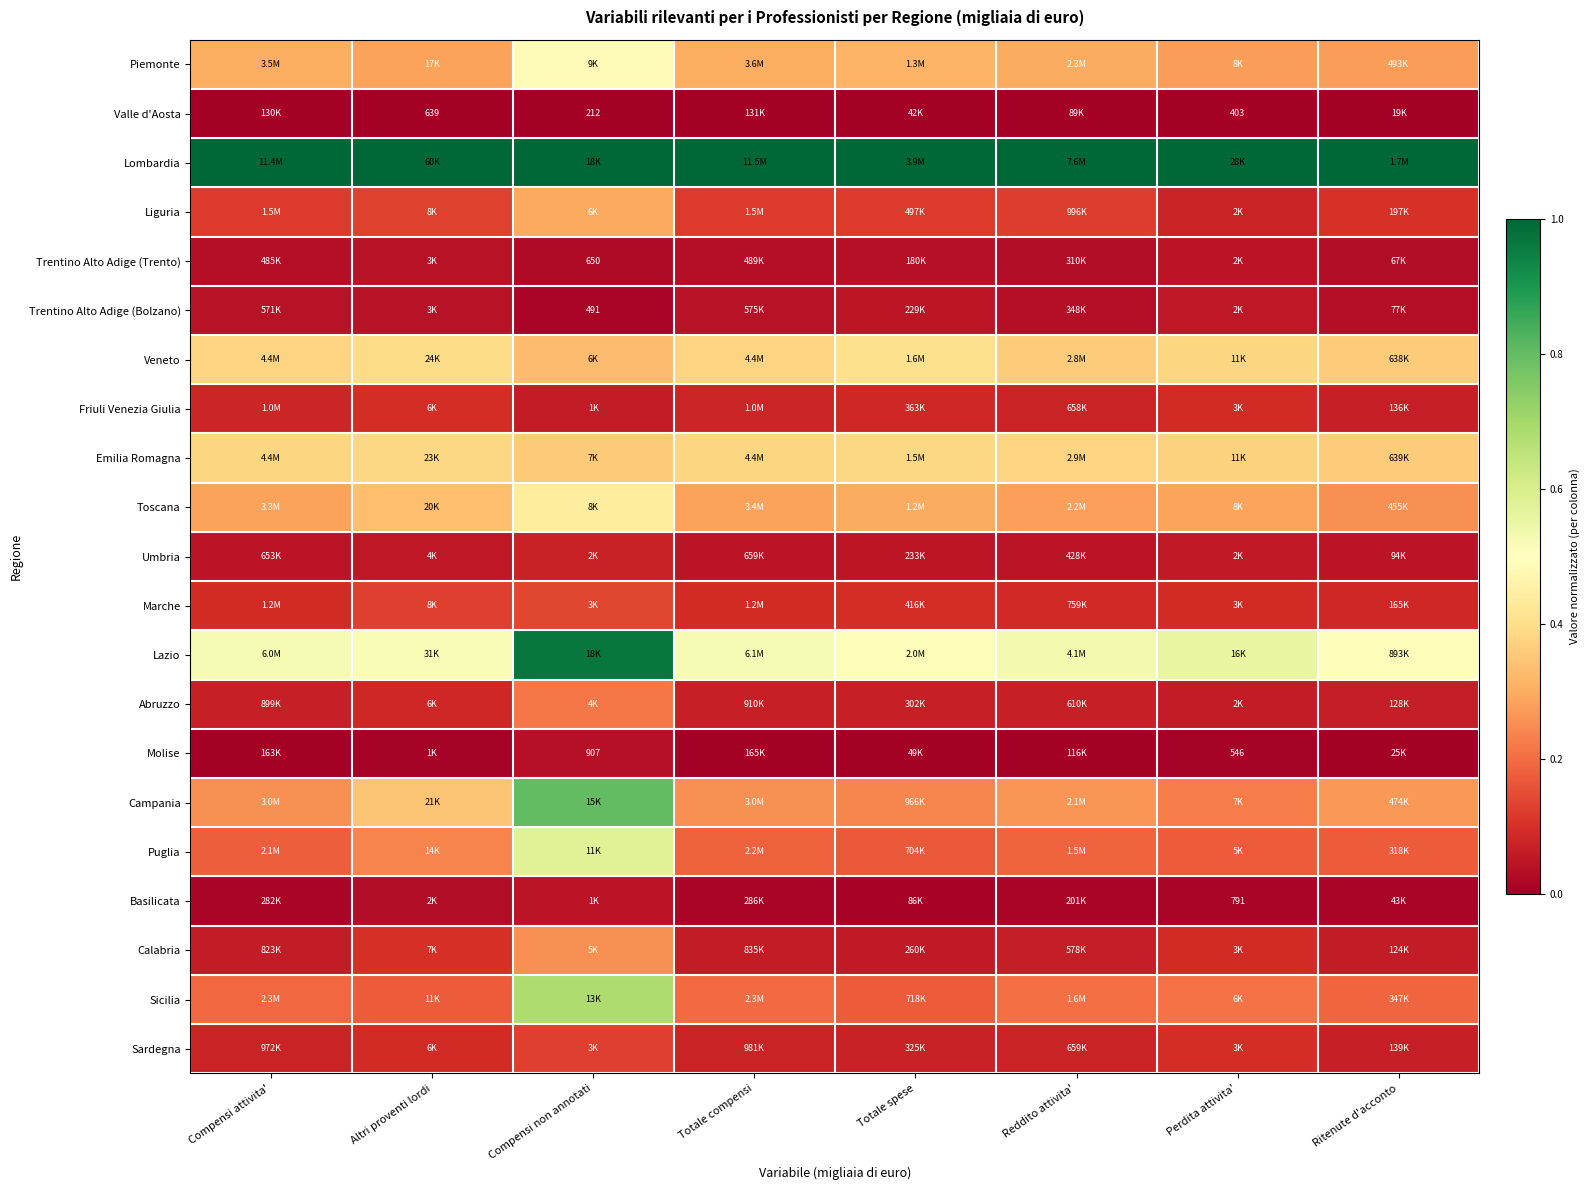

What is the spread (max minus min) of values at Compensi non annotati?

1.0